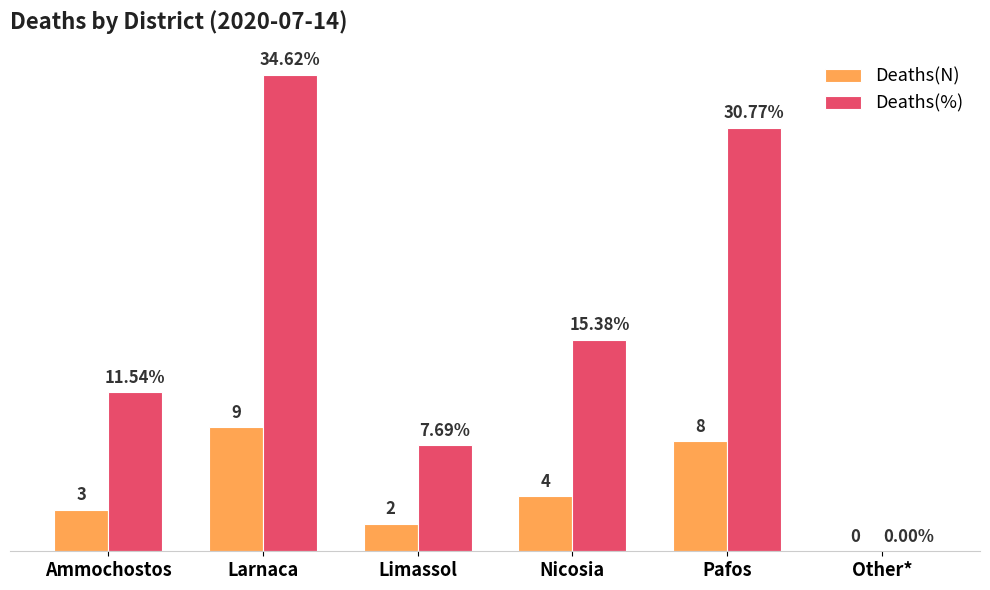

At which category is the sum across all series the highest?

Larnaca